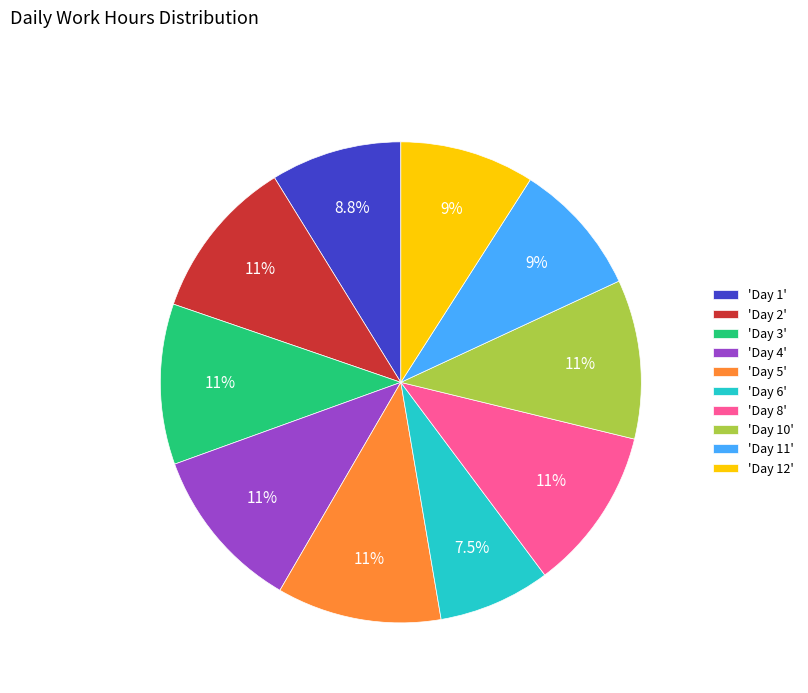

Does 'Day 10' account for over 50% of the chart?

No